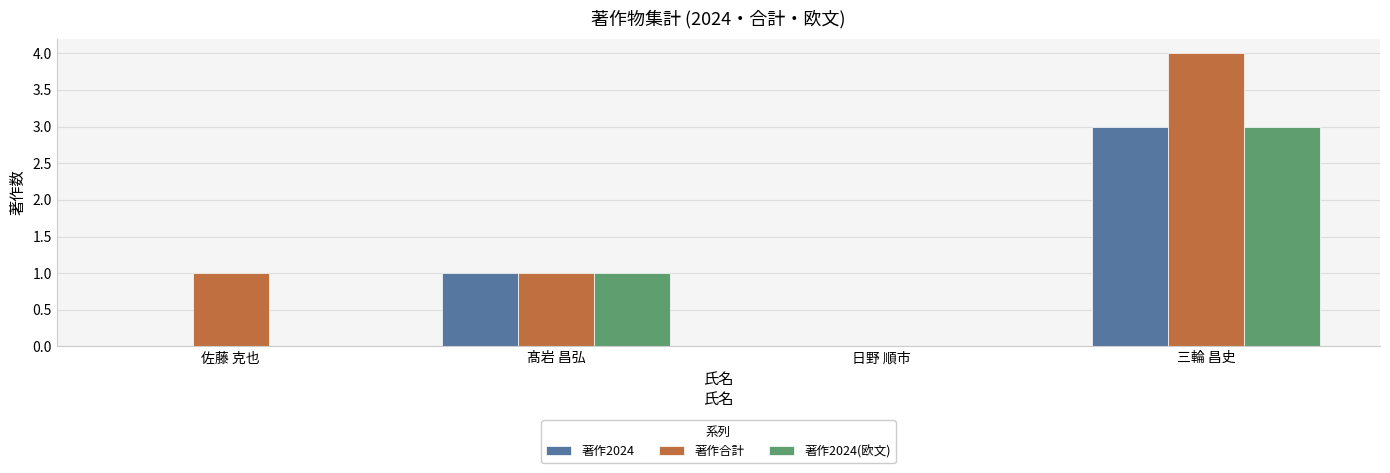

What value does the 著作2024 series have at 髙岩 昌弘?

1